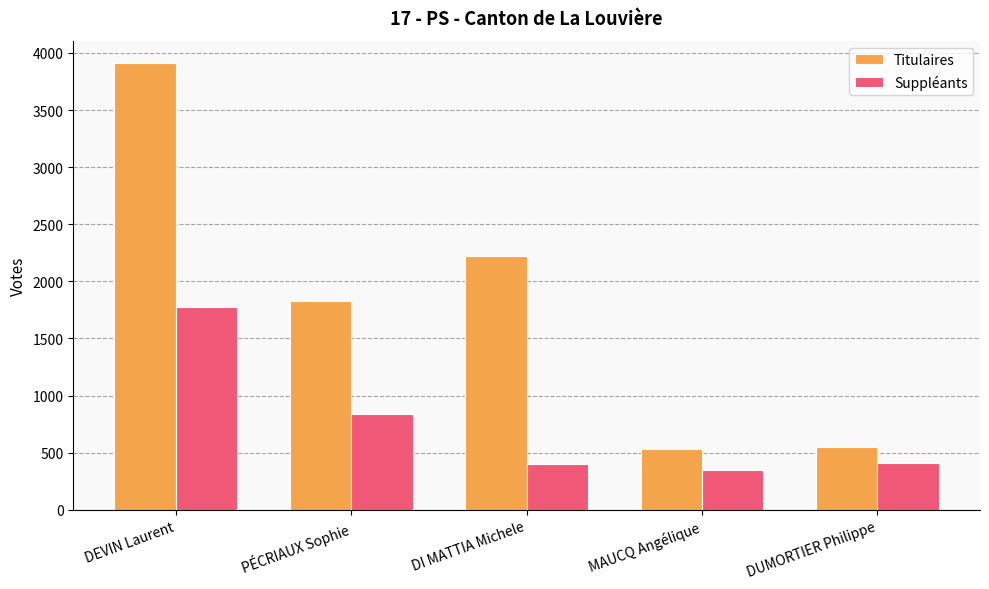

What is the average value of the Titulaires series?

1808